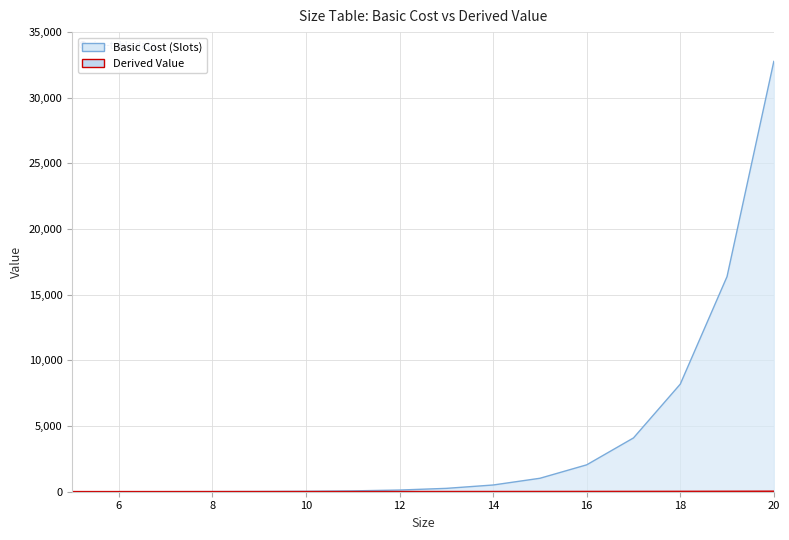

Reading right to left, what are all the values shown in this chart?

Basic Cost (Slots): 20=32768.0	19=16384.0	18=8192.0	17=4096.0	16=2048.0	15=1024.0	14=512.0	13=256.0	12=128.0	11=64.0	10=32.0	9=16.0	8=8.0	7=4.0	6=2.0	5=1.0
Derived Value: 20=32.0	19=25.4	18=20.2	17=16.0	16=12.7	15=10.1	14=8.0	13=6.3	12=5.0	11=4.0	10=3.2	9=2.5	8=2.0	7=1.6	6=1.3	5=1.0